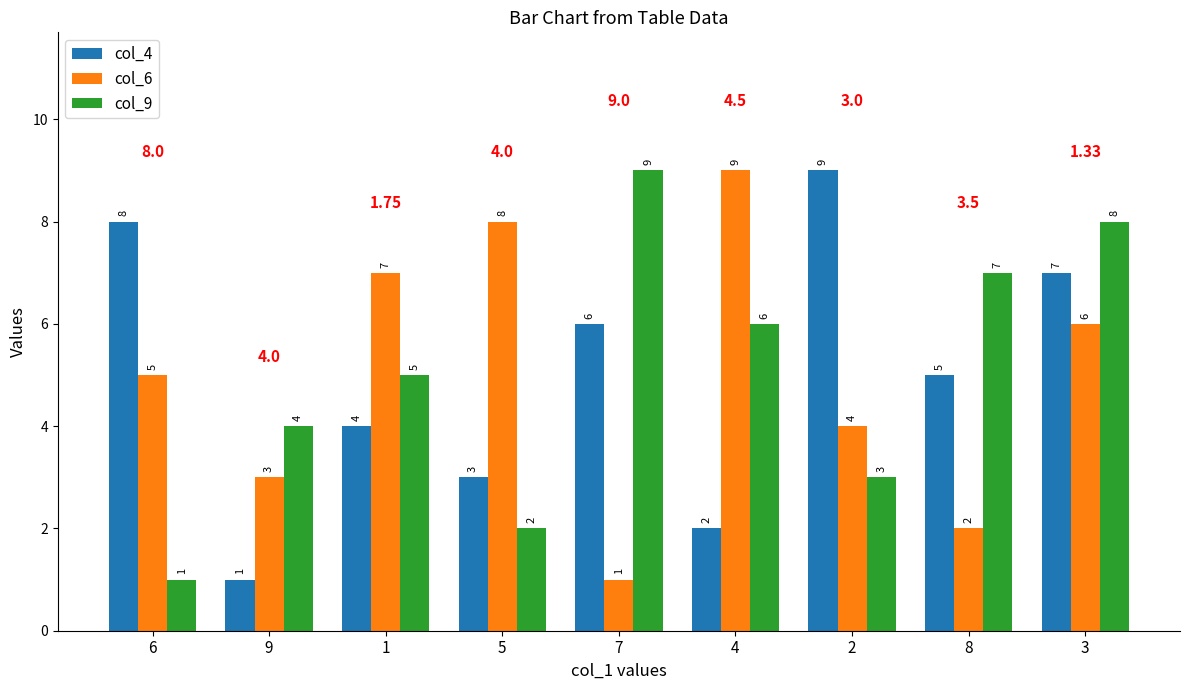

What is the total value across all series at 7?

16